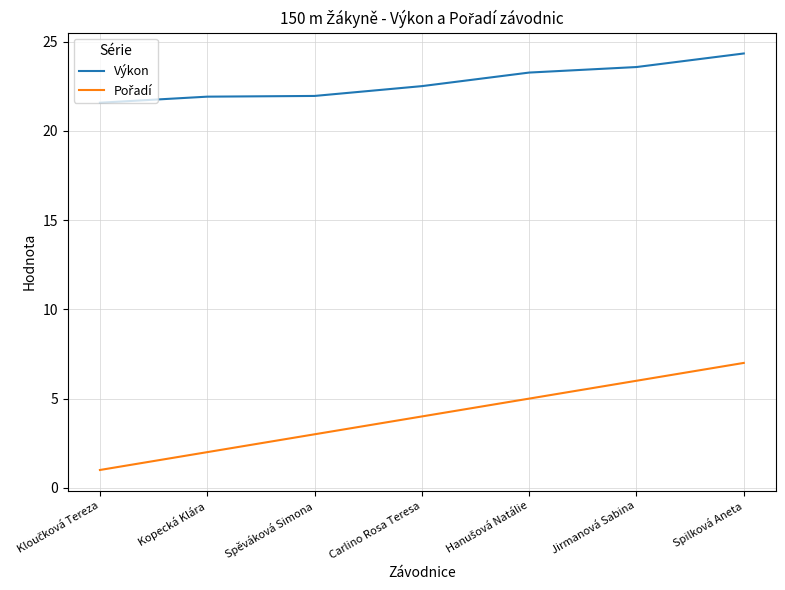

What is the difference between the second highest and second lowest values in the Výkon series?

1.7